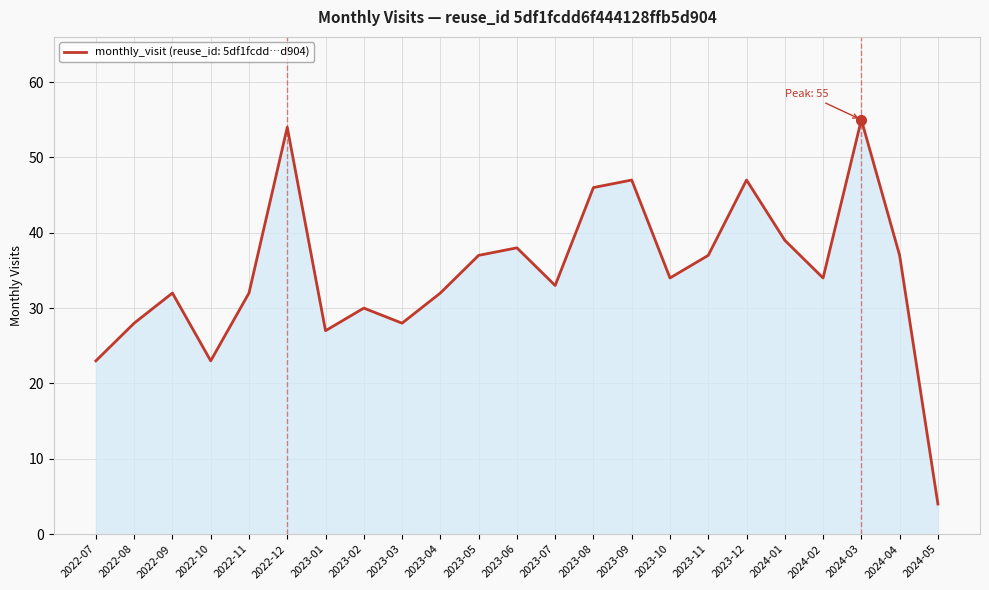

Where does the data first go above 34?

2022-12